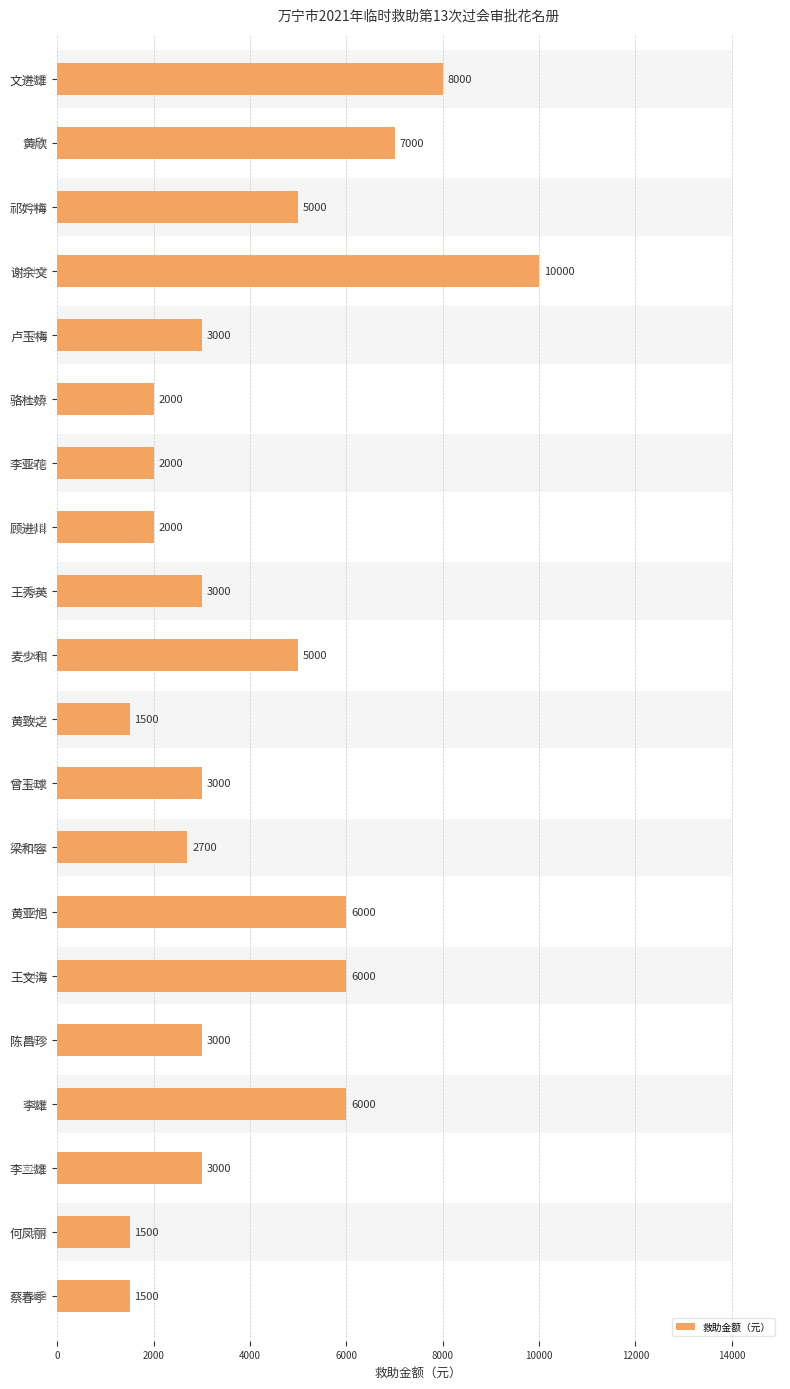

The chart shows a value of 4733 at 王秀英. True or false?

False